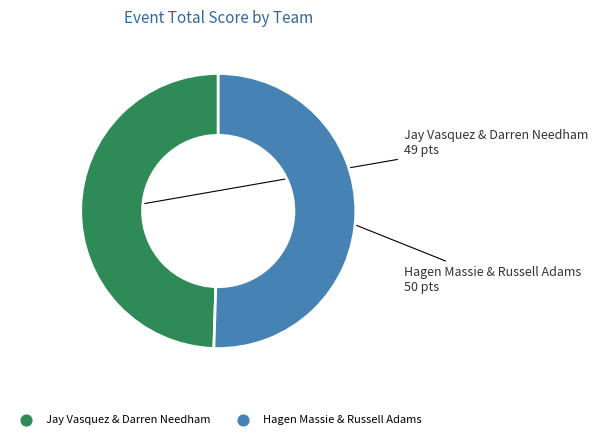

Do Hagen Massie & Russell Adams and Jay Vasquez & Darren Needham together represent more than half of the pie?

Yes